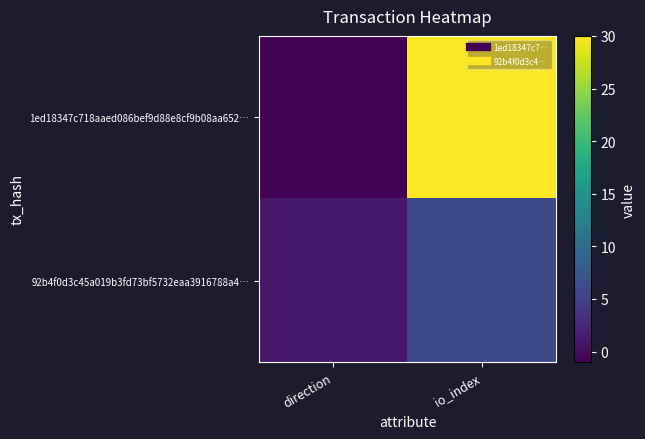

What is the difference between the highest and lowest values at io_index?

24